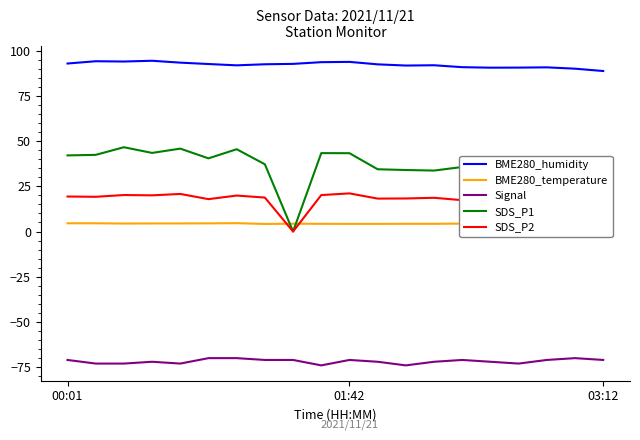

What position from the left is 9?

10